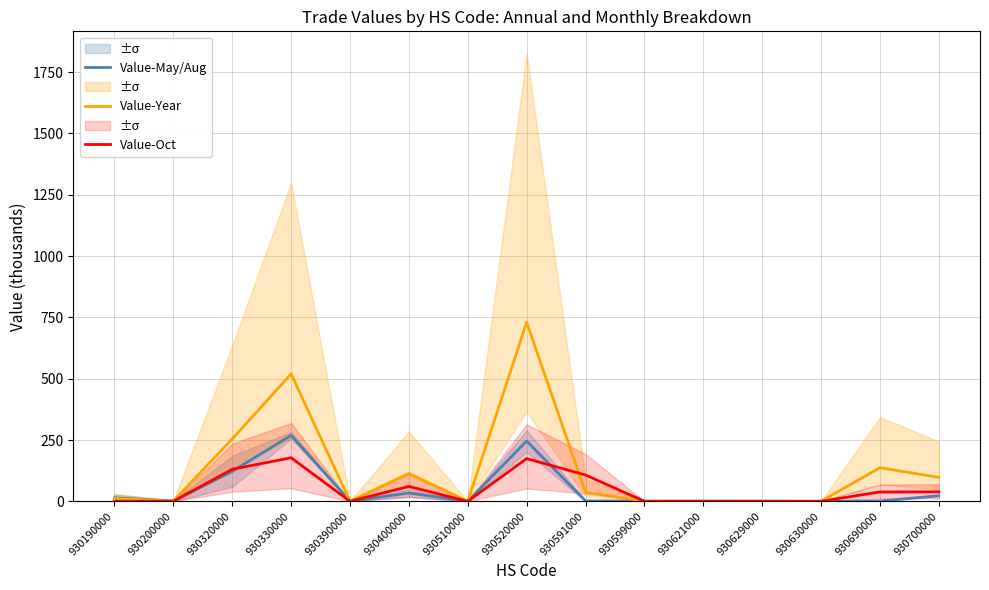

True or false: Value-May/Aug and Value-Year intersect in this chart.

True